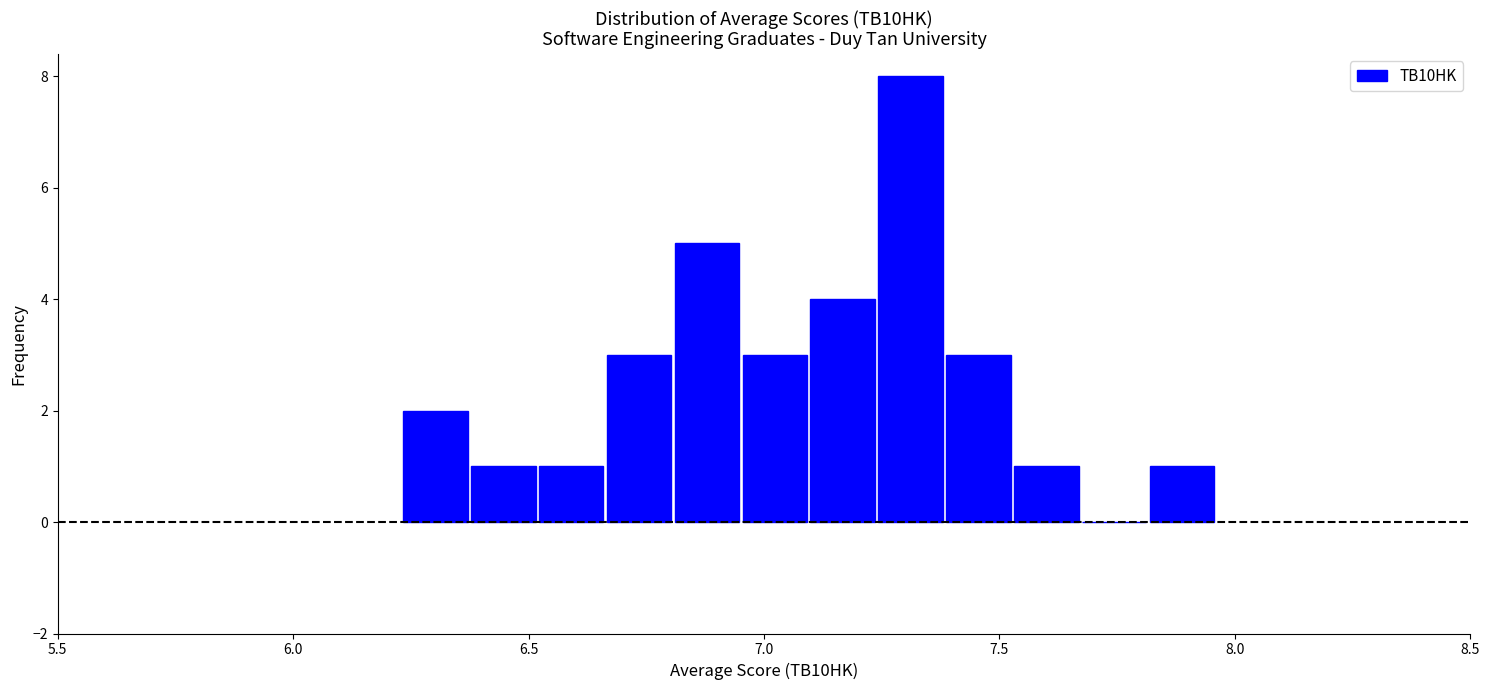

Read against the x-axis, roughly where is the centre of the tallest bar?

7.30